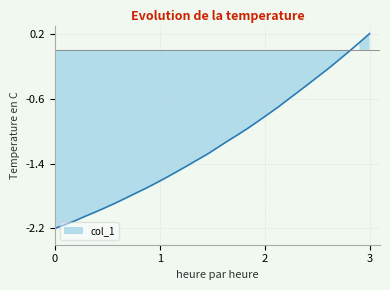

The value at 221.3083 is -0.6. True or false?

False